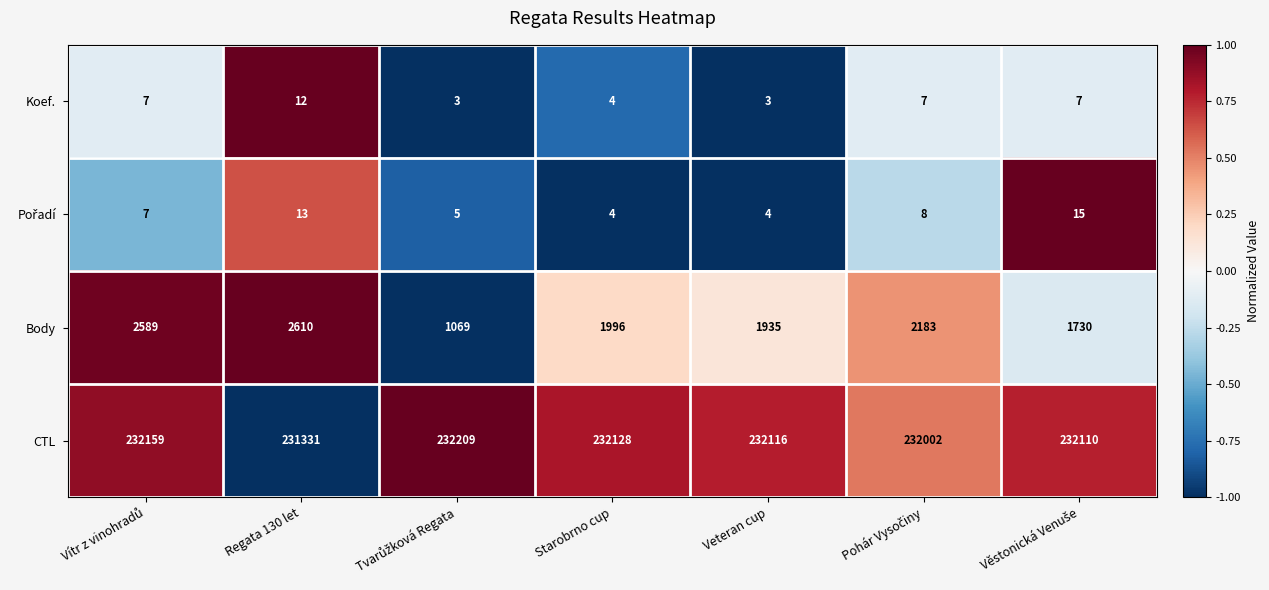

What value does the Body series have at Regata 130 let, to the nearest 10?

2610